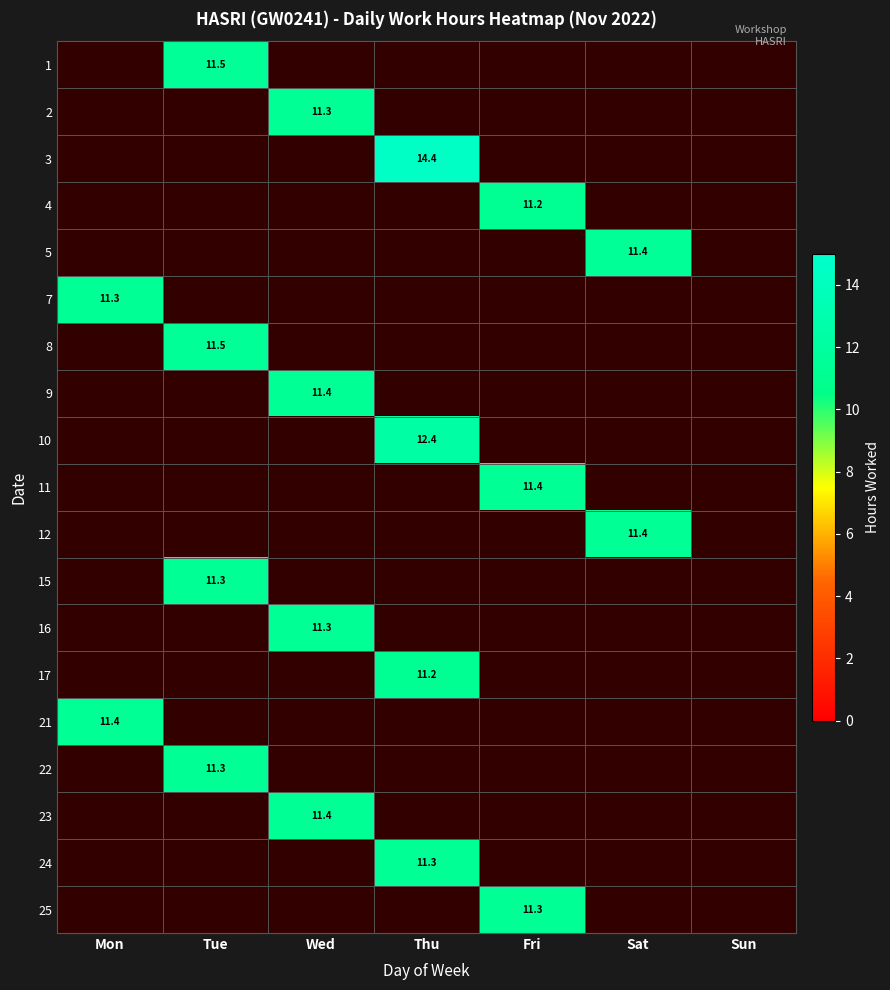

How many values in 7 are above zero?

1